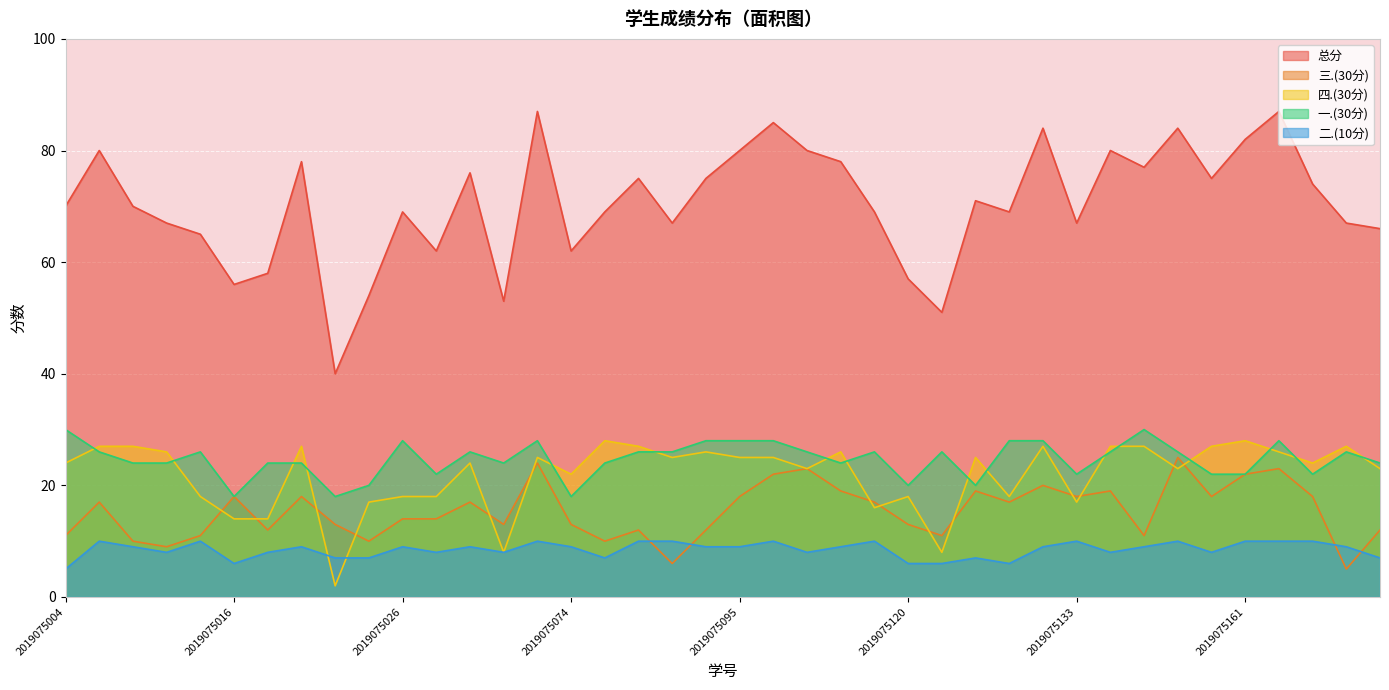

At which category does 四.(30分) reach its first local peak?

2019075018